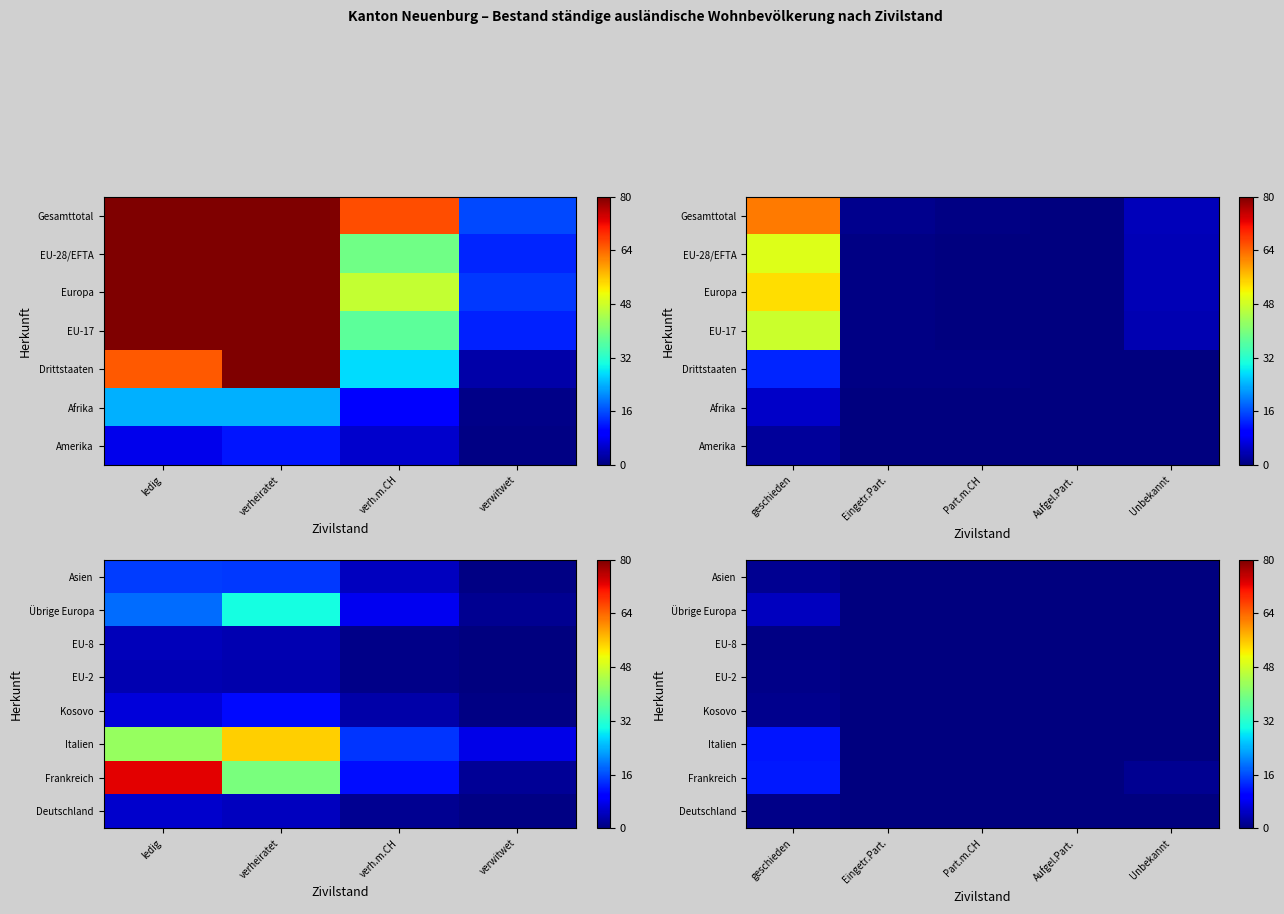

At how many categories does at least one series exceed 189?

1